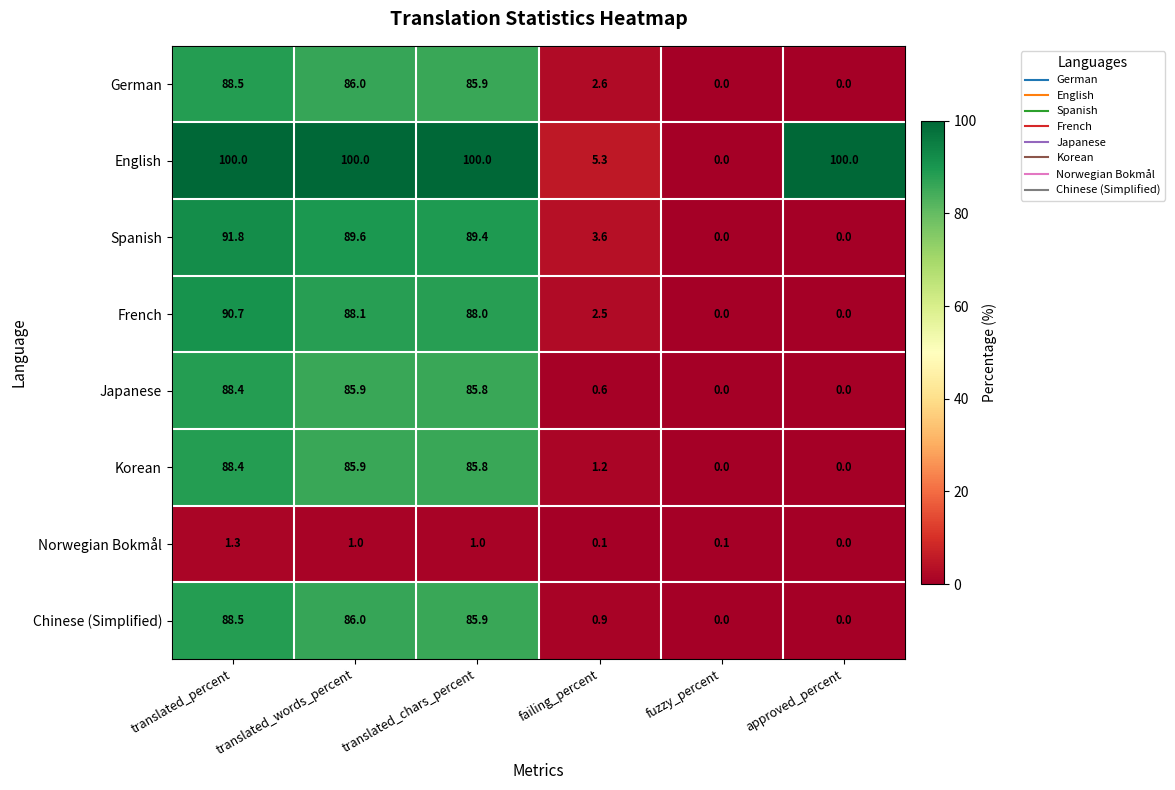

What is the highest value of the French series?

90.7